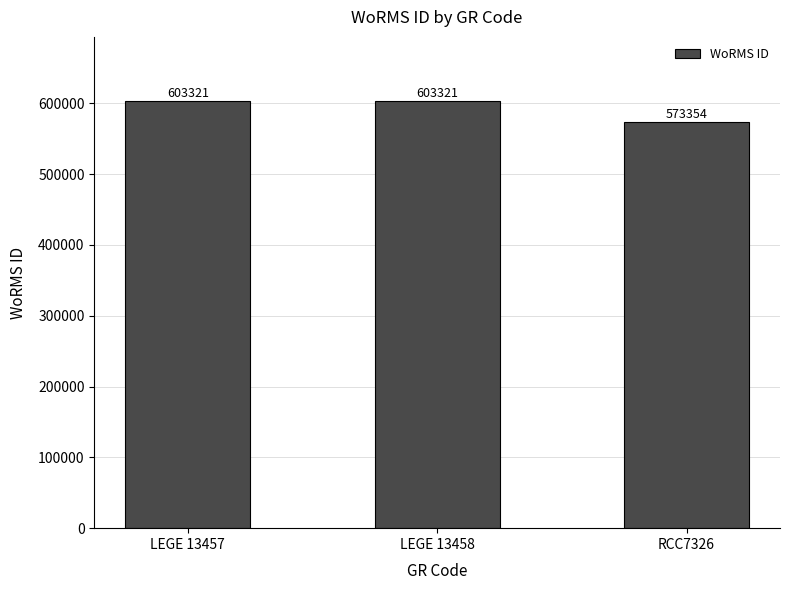

Between LEGE 13457 and RCC7326, which is larger?

LEGE 13457